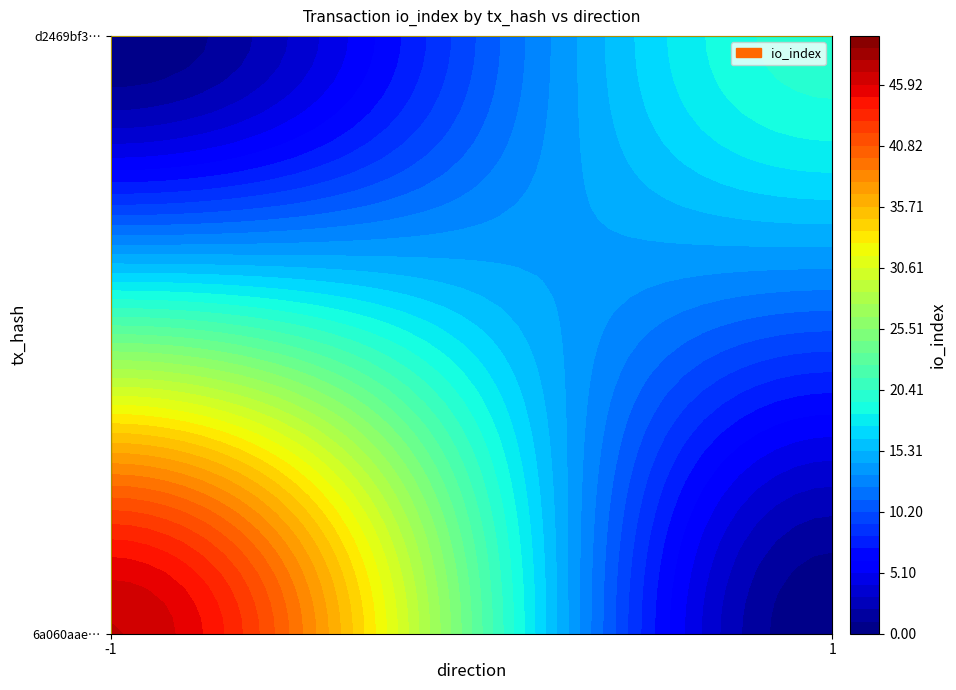

What is the average value of the 6a060aae2704b9135cdc3f4f8134a3f31c5f665 series?

23